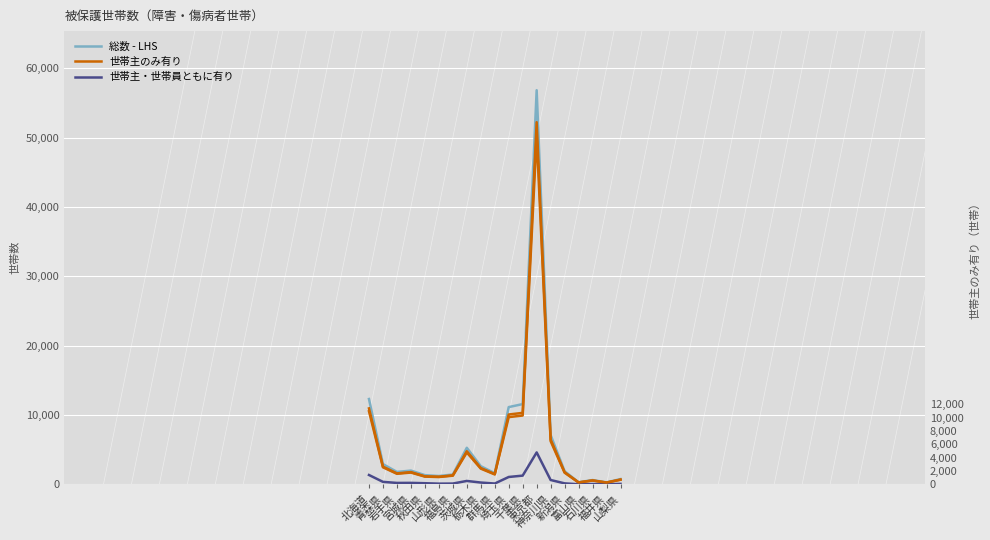

What is the value of the 総数 - LHS point at the 9th from the left?

2627